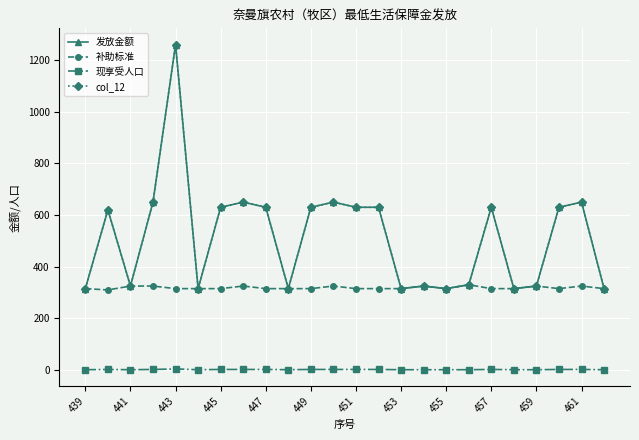

At how many categories does at least one series exceed 897?

1